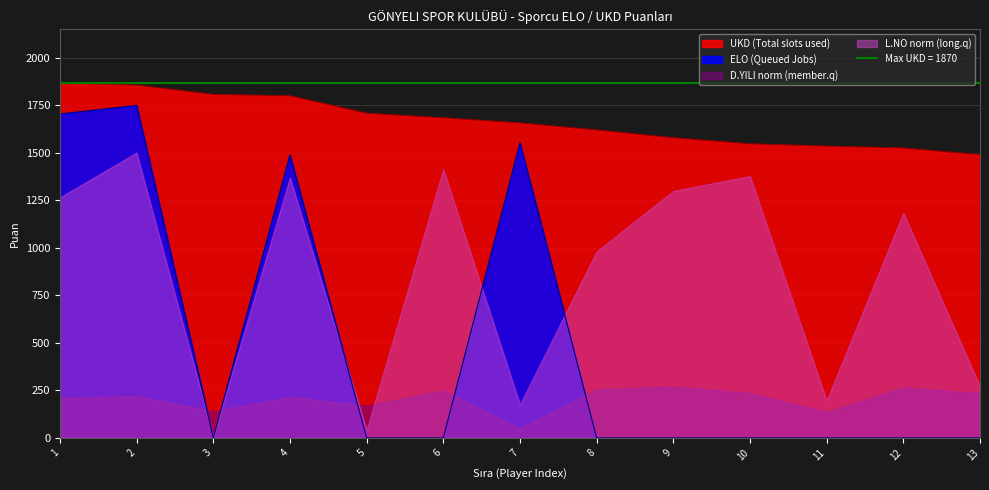

What is the maximum value for UKD (Total slots used)?

1870